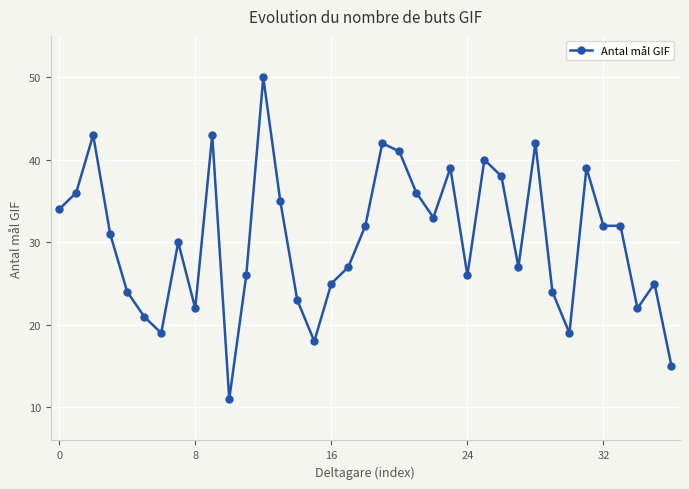

What is the sum of all values?

1122